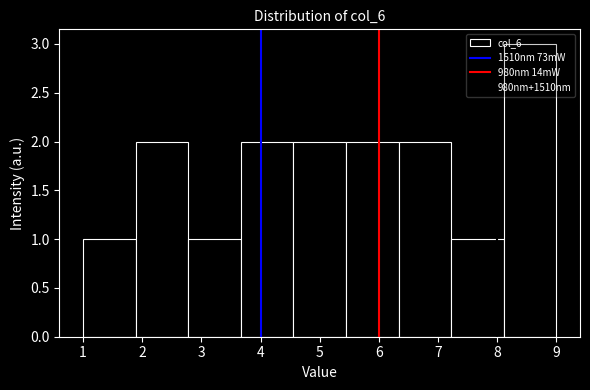

Reading left to right, transcribe this chart: for each bar, give the range it covers on the x-axis and its height. Neither the bar edges nor the heights are printed on the chart, so give them approximately, as read against the axes.

1.0 to 1.9: 1
1.9 to 2.8: 2
2.8 to 3.7: 1
3.7 to 4.6: 2
4.6 to 5.4: 2
5.4 to 6.3: 2
6.3 to 7.2: 2
7.2 to 8.1: 1
8.1 to 9.0: 3